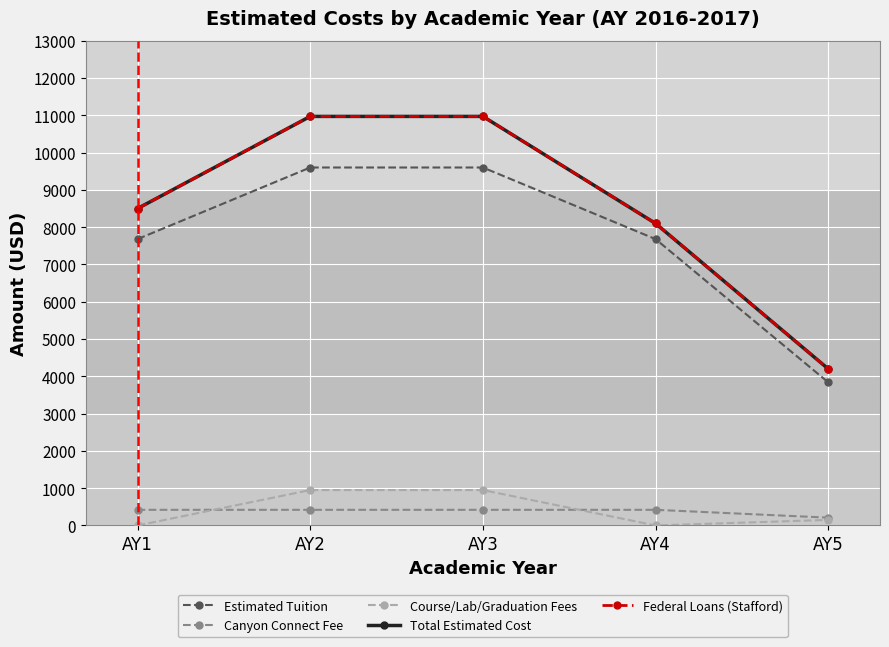

How many lines are shown in the chart?

5